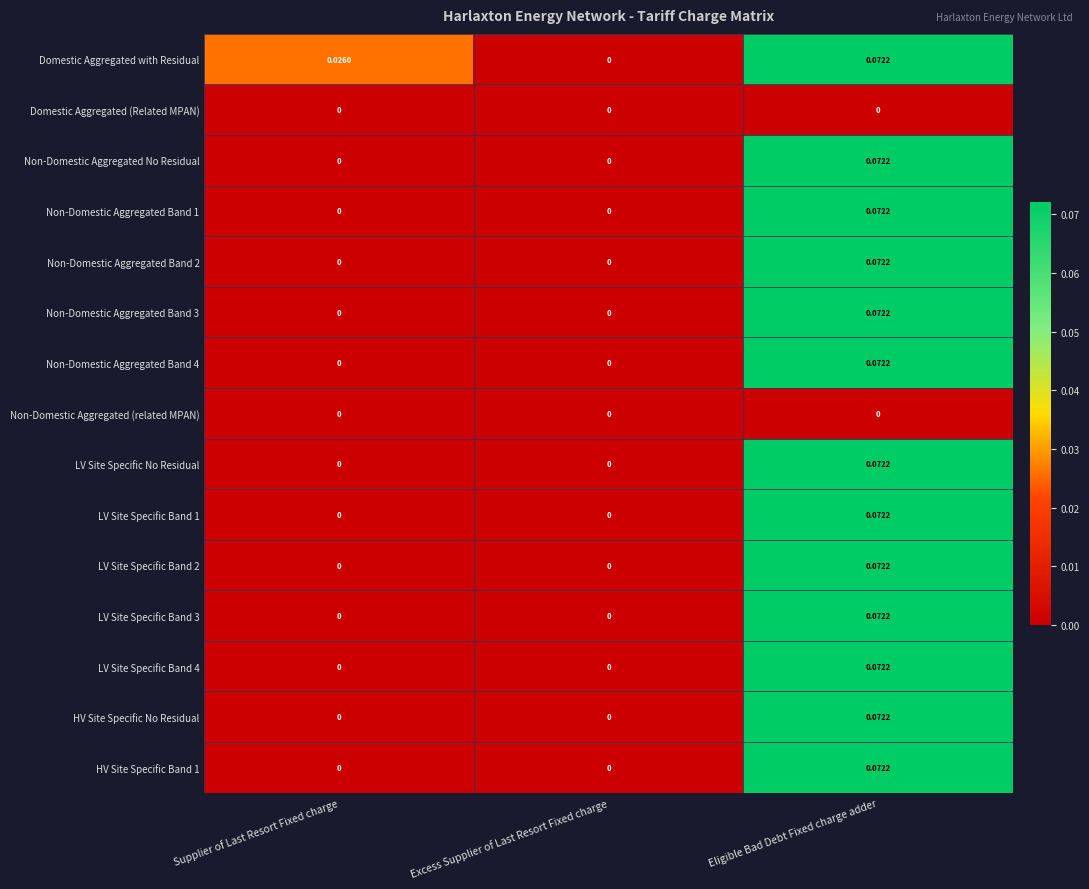

Count the number of categories in the chart.

3